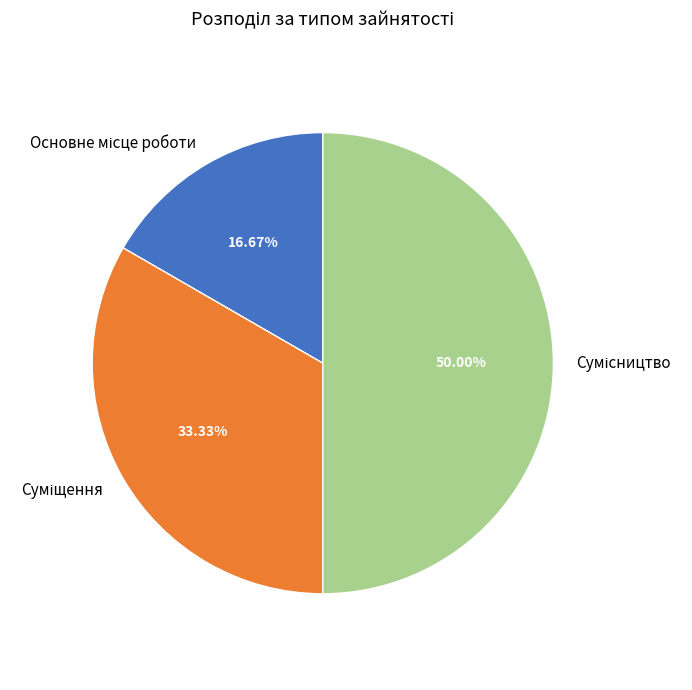

What is the total percentage of Сумісництво and Суміщення?

83.3%